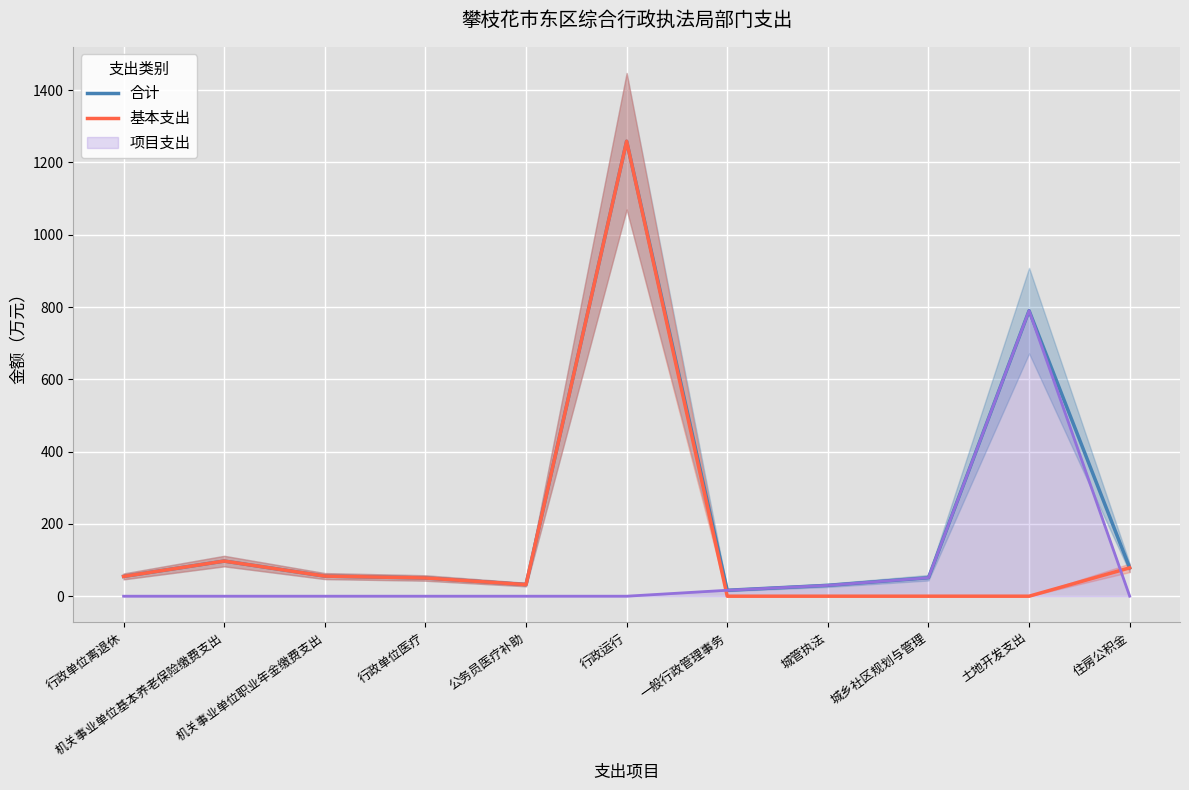

Where do 项目支出_line and 基本支出 first cross each other?

行政运行 and 一般行政管理事务